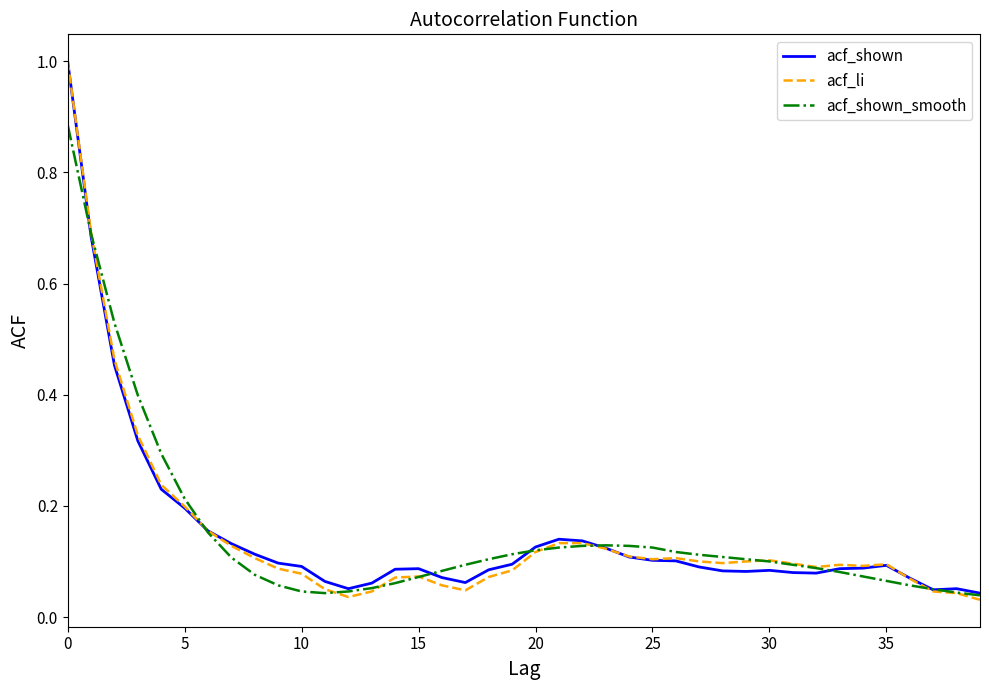

What is the maximum value shown in the chart?

1.0